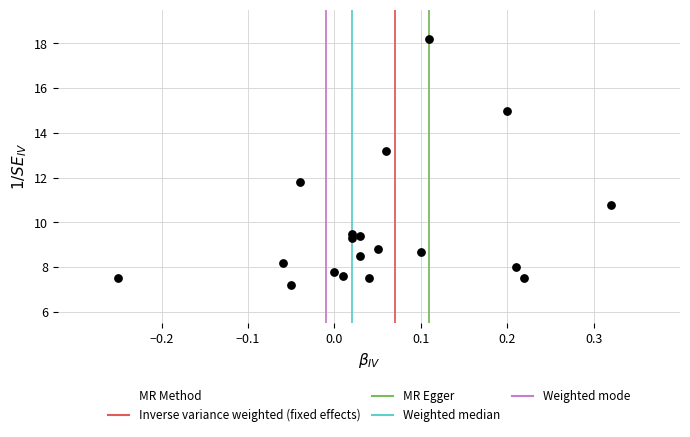

What Y value in the scatter plot is closest to 12?

11.8